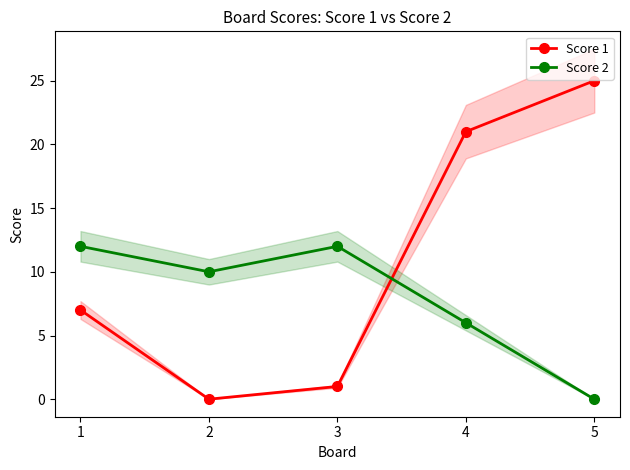

Reading left to right, list all the values displayed in this chart.

Score 1: 7	0	1	21	25
Score 2: 12	10	12	6	0